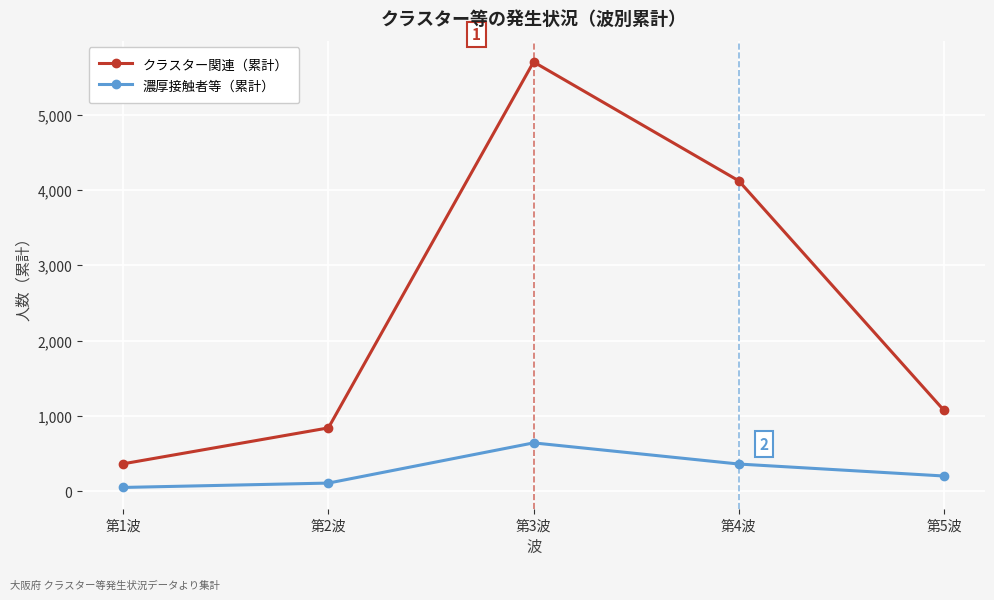

How many values in the クラスター関連（累計） series are below 1073?

2